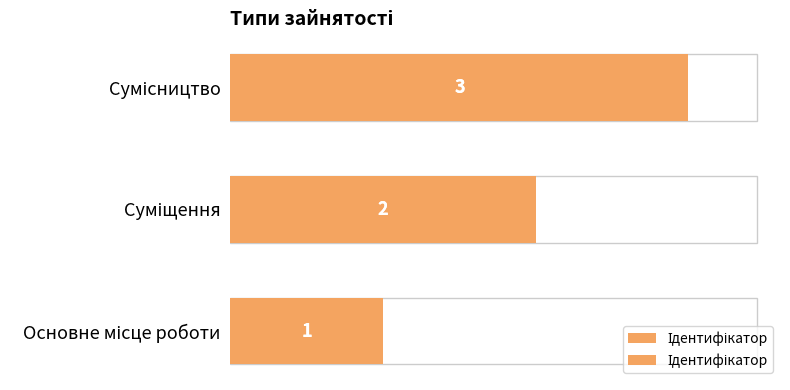

What is the ratio of the value at Основне місце роботи to the value at Сумісництво?

0.3